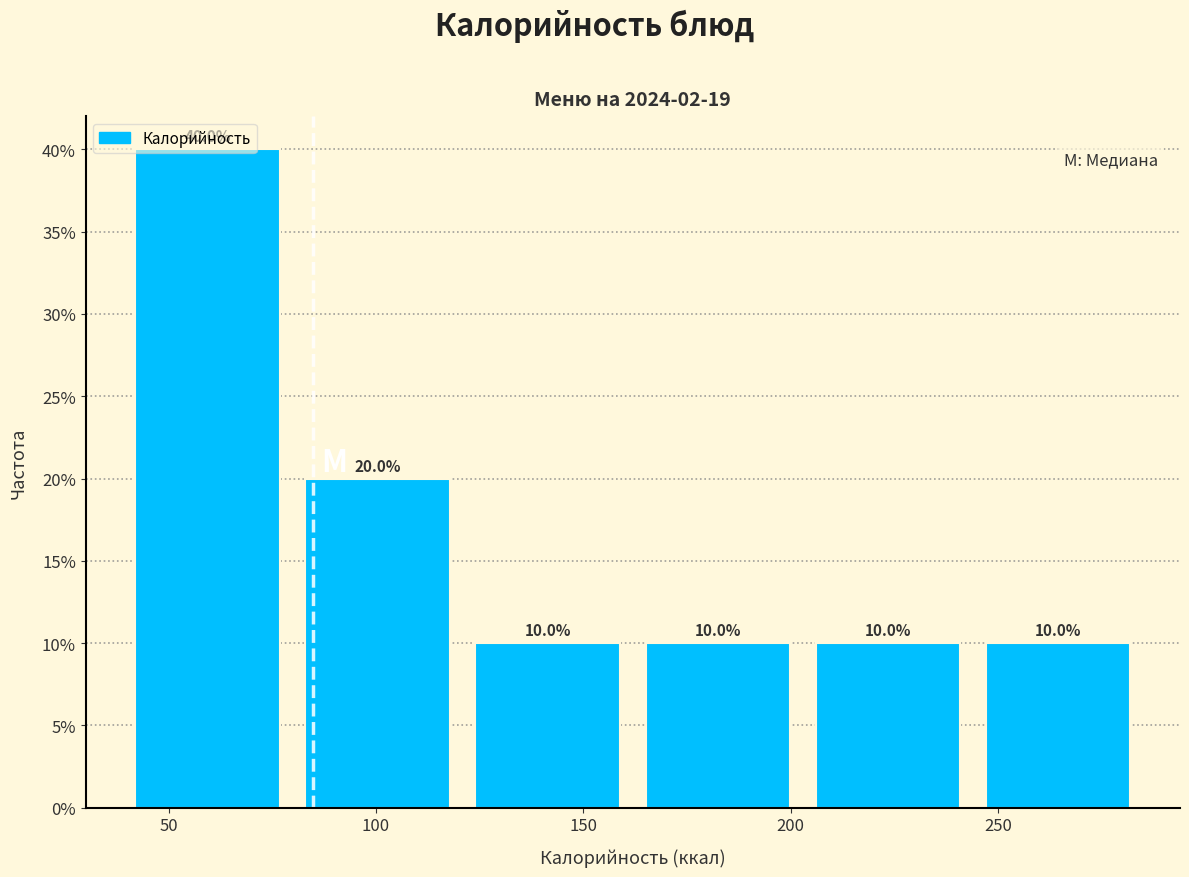

Reading left to right, list every bar in this chart as the range it spans on the x-axis followed by its height. The bar edges are not printed on the chart, so give them approximately, as read against the axis.

40 to 80: 40.0
80 to 120: 20.0
120 to 160: 10.0
160 to 205: 10.0
205 to 245: 10.0
245 to 285: 10.0